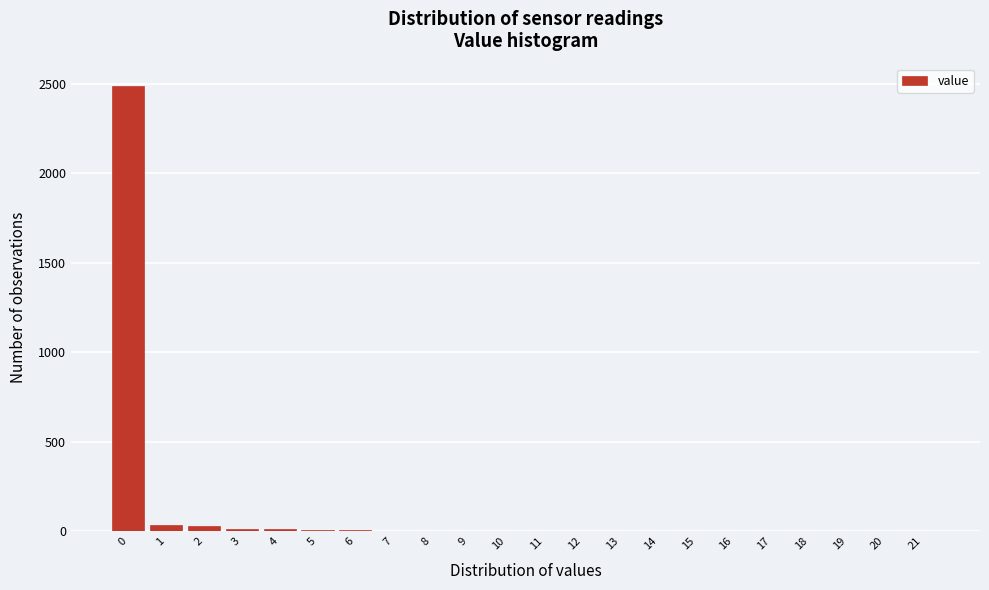

Reading left to right, list every bar in this chart as the range it spans on the x-axis followed by its height. The values are not printed on the chart, so give them approximately, as read against the axis.

-0.5 to 0.5: 2500
0.5 to 1.5: under 50
1.5 to 2.5: under 50
2.5 to 3.5: under 50
3.5 to 4.5: under 50
4.5 to 5.5: under 50
5.5 to 6.5: under 50
6.5 to 7.5: under 50
7.5 to 8.5: under 50
8.5 to 9.5: 0
9.5 to 10.5: 0
10.5 to 11.5: 0
11.5 to 12.5: 0
12.5 to 13.5: 0
13.5 to 14.5: 0
14.5 to 15.5: 0
15.5 to 16.5: 0
16.5 to 17.5: 0
17.5 to 18.5: 0
18.5 to 19.5: 0
19.5 to 20.5: 0
20.5 to 21.5: 0